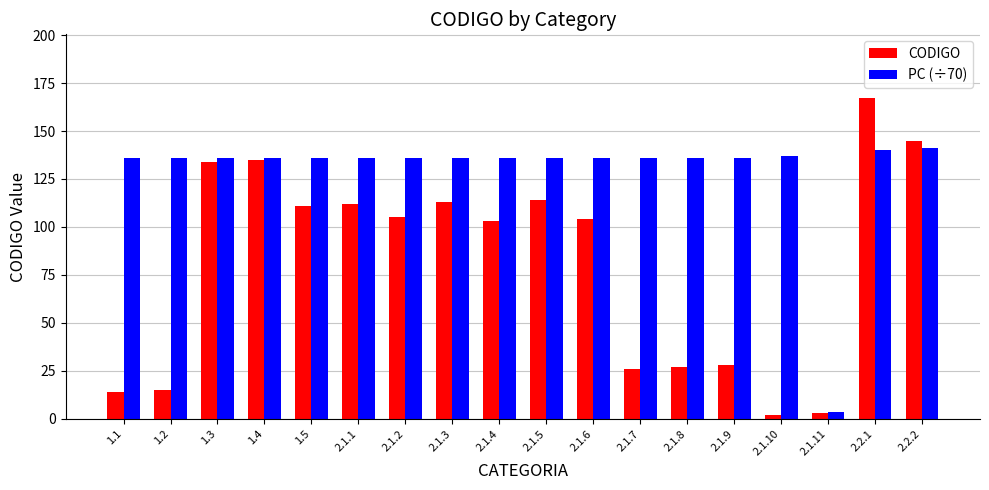

True or false: PC (÷70) has a value of 3.8 at 2.1.11.

True